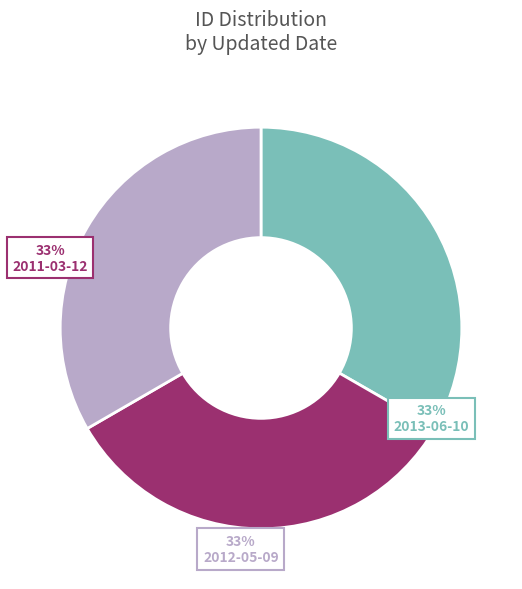

To the nearest percent, what portion does 2011-03-12 represent?

33%